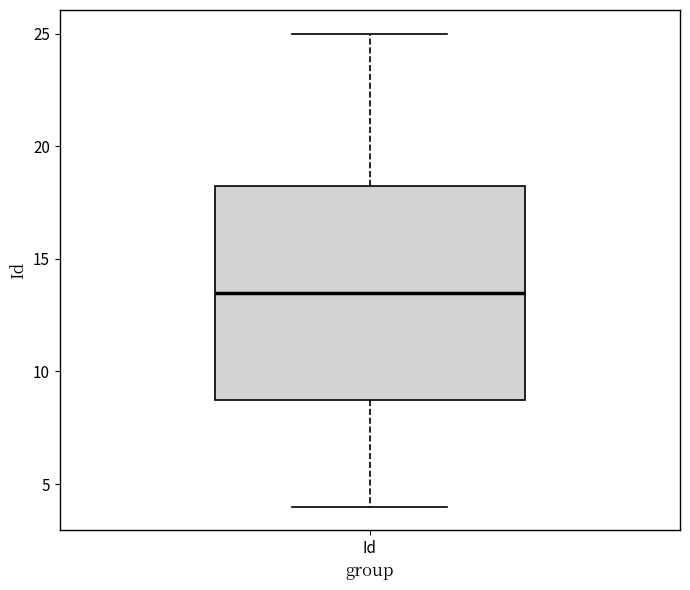

Where does the median line of the box for Id sit on the y-axis? The values are not printed on the chart, so give them approximately, as read against the axis.

13.5